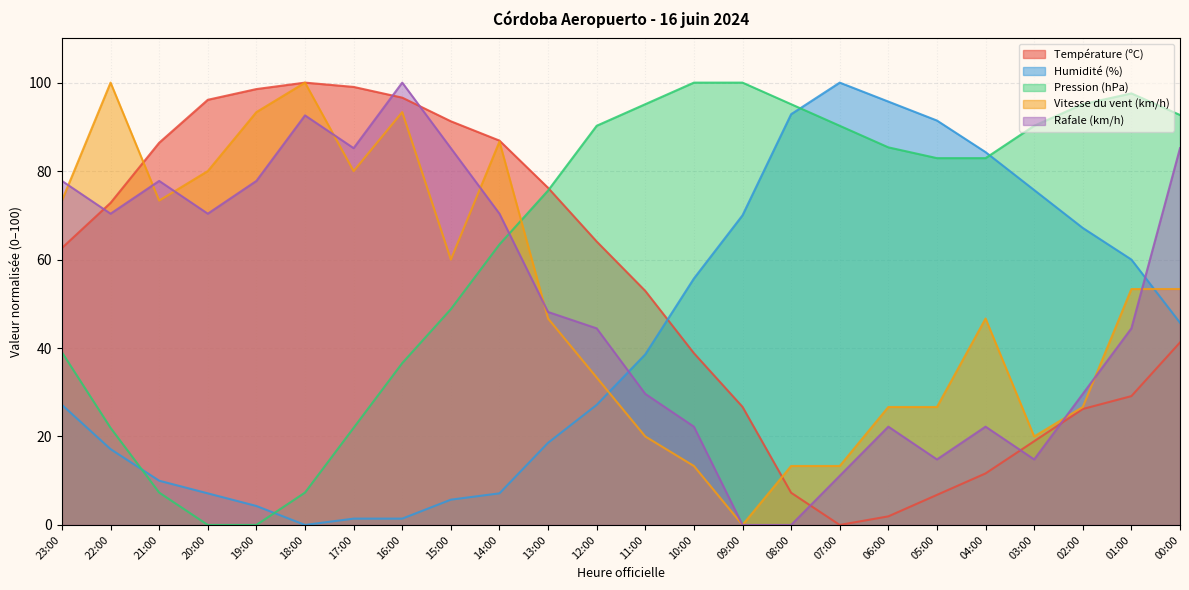

How many categories are shown in the chart?

24